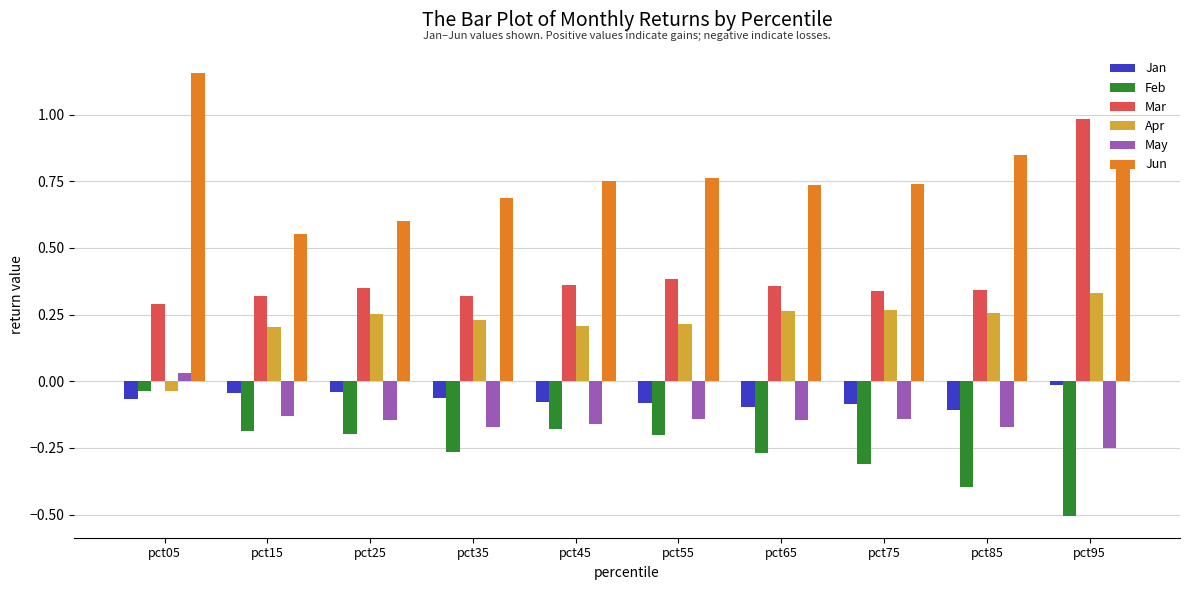

Where is Jun nearest to the value 0?

pct15